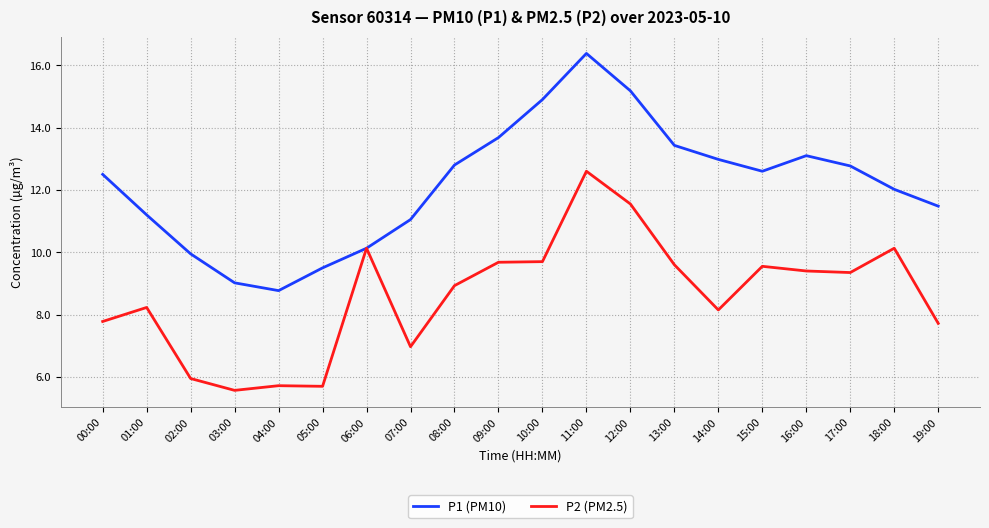

What is the average value of the P2 (PM2.5) series?

8.6